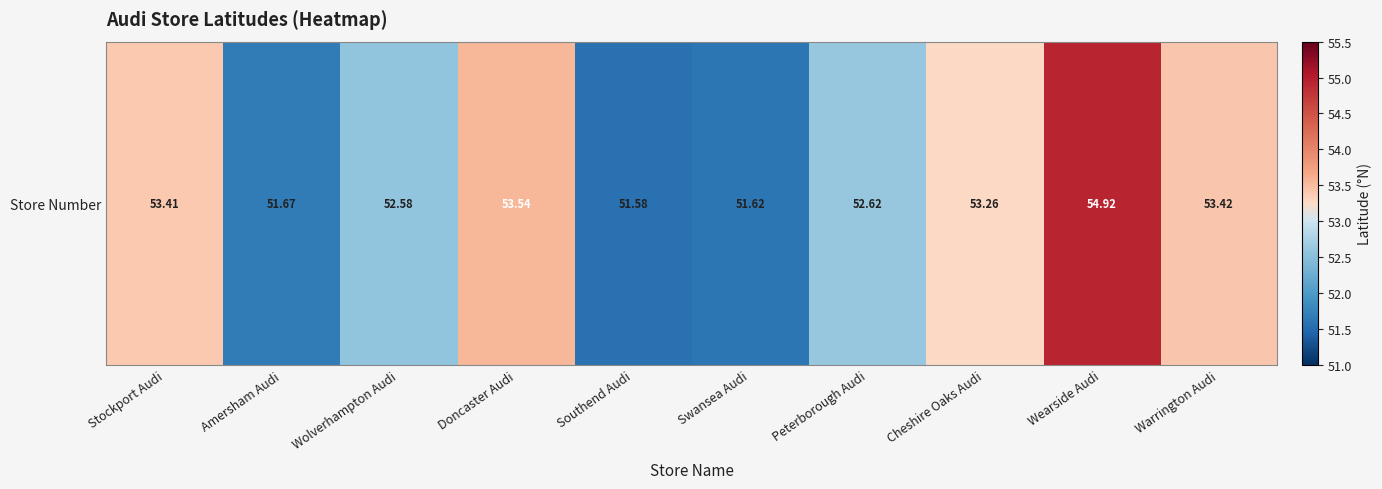

At which label does the data first exceed 53?

Stockport Audi